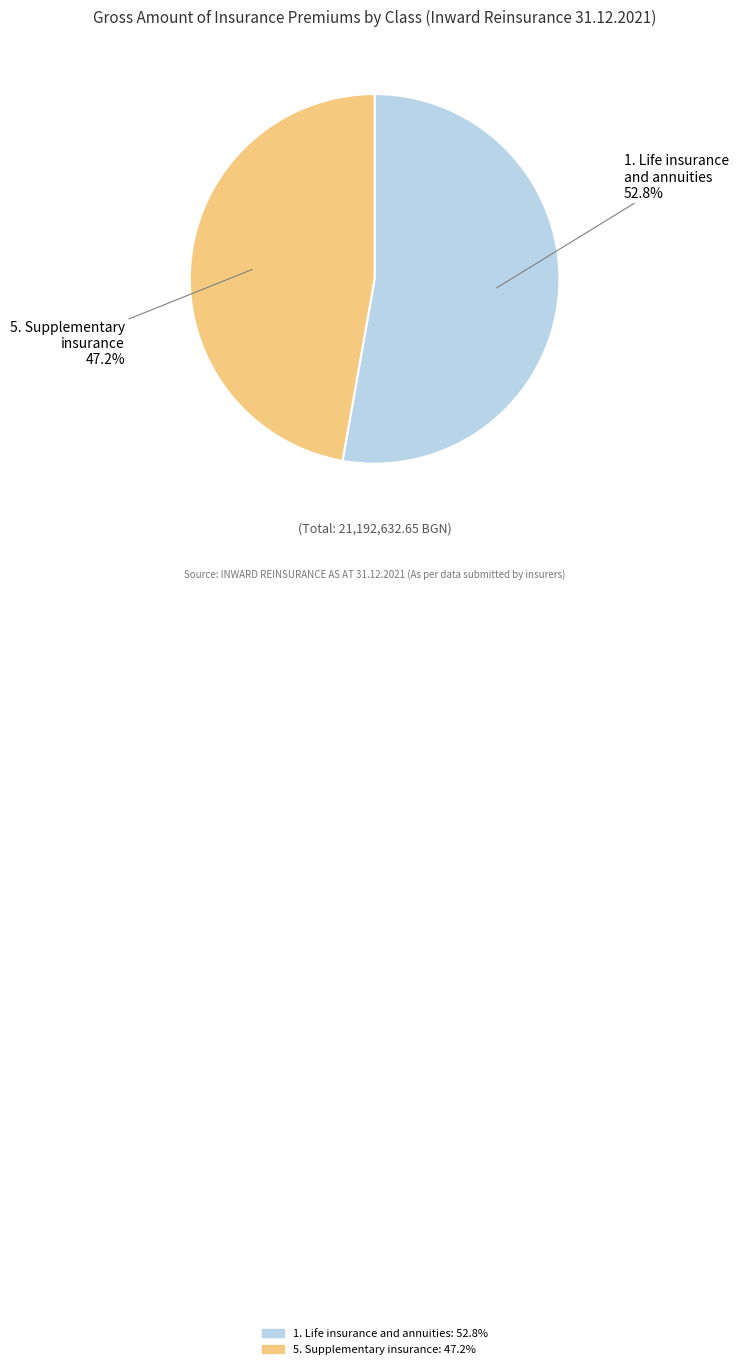

Is there a majority slice in this chart?

Yes